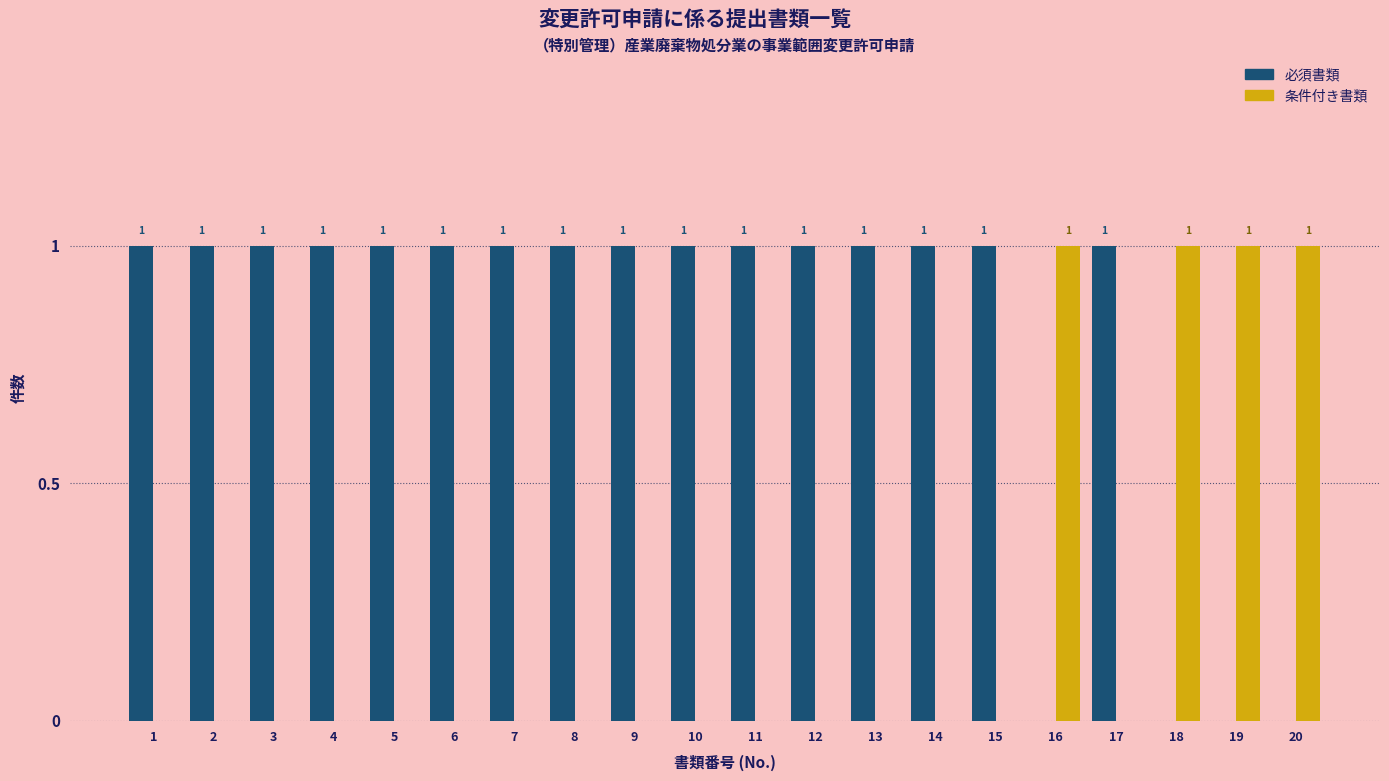

Which series has the largest total across all categories?

必須書類